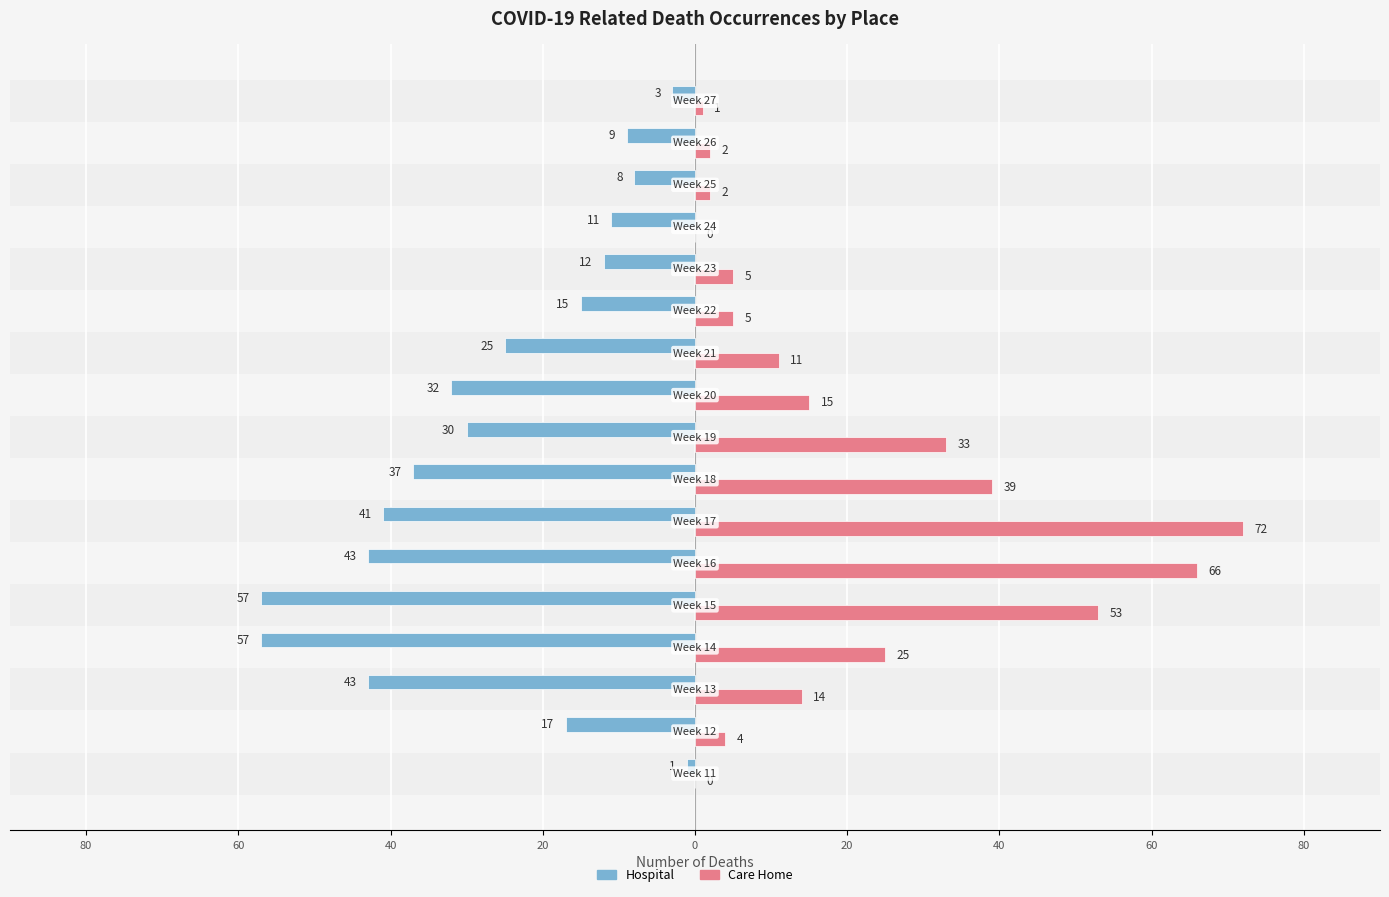

Reading left to right, list all the values displayed in this chart.

Hospital: -1	-17	-43	-57	-57	-43	-41	-37	-30	-32	-25	-15	-12	-11	-8	-9	-3
Care Home: 0	4	14	25	53	66	72	39	33	15	11	5	5	0	2	2	1